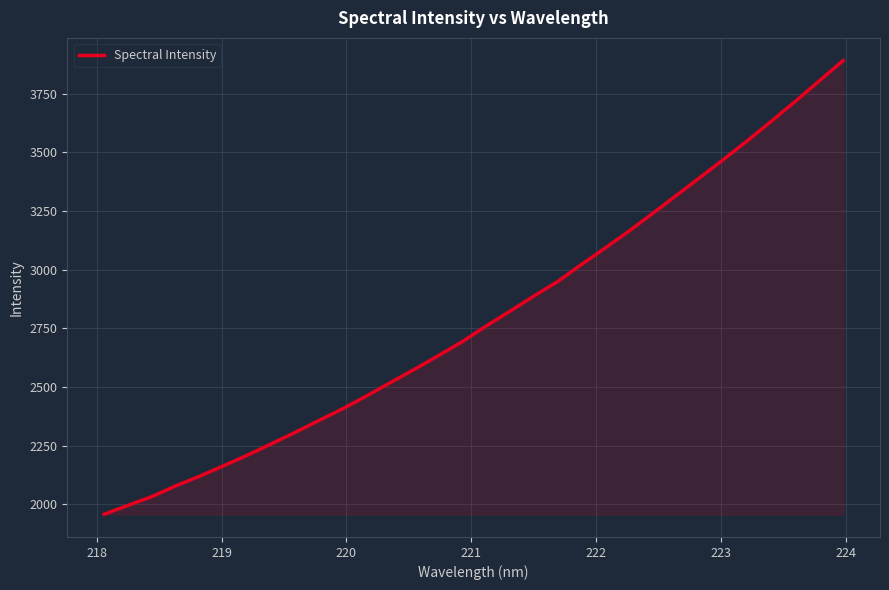

True or false: the data has more than 2 interior local peaks.

False